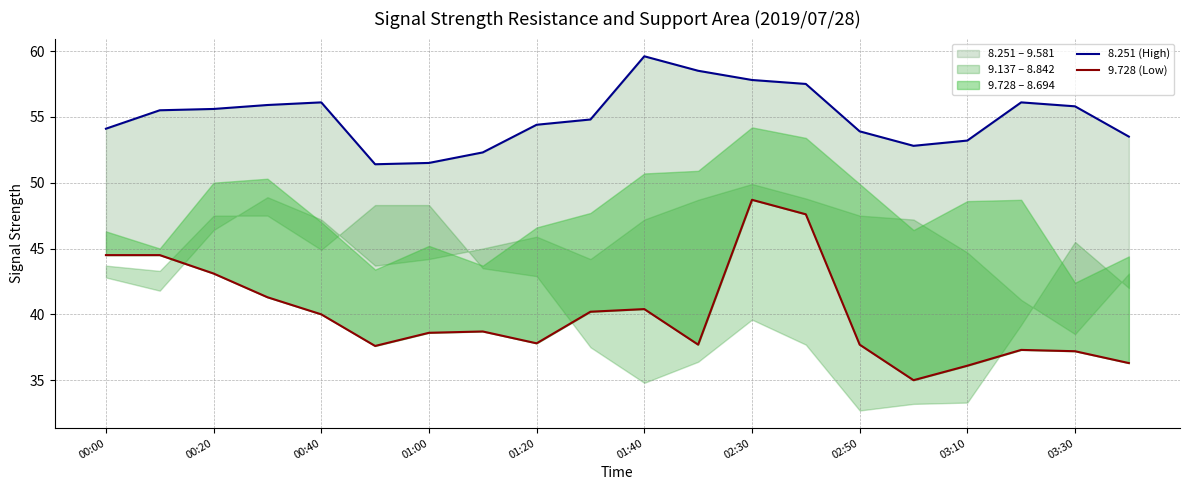

What is the difference between the maximum and minimum values in the 8.251 (High) series?

8.2